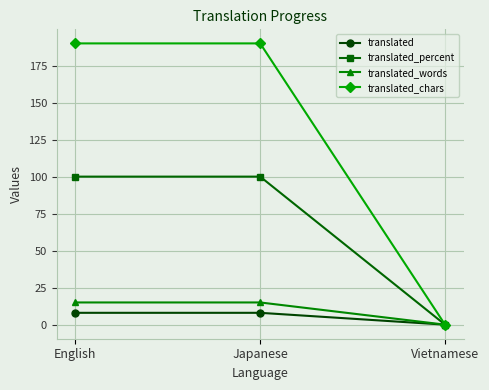

What is the value of the translated_chars point at the 1st from the left?

190